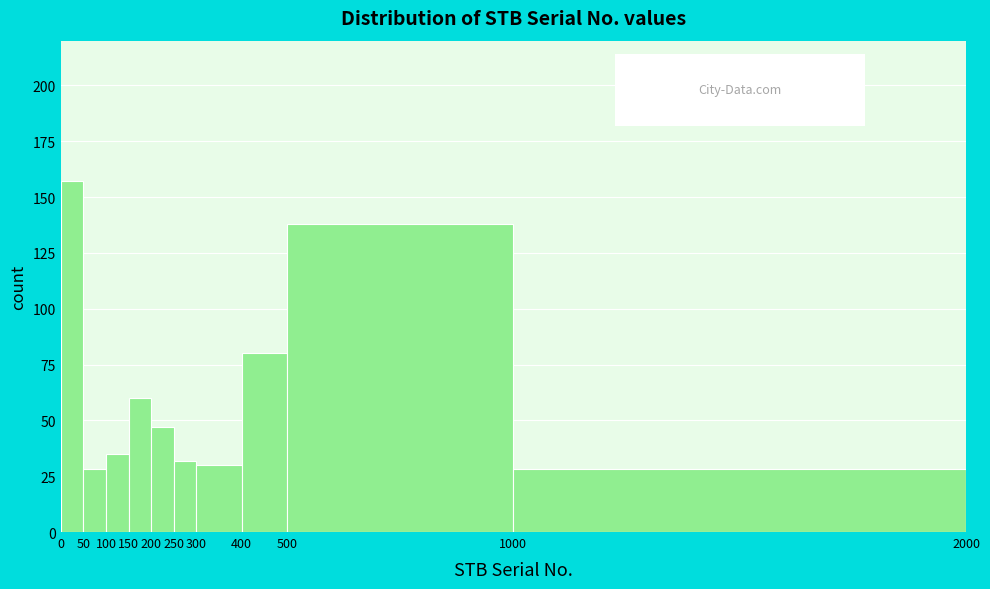

Which range on the x-axis has the tallest bar?

0 to 50